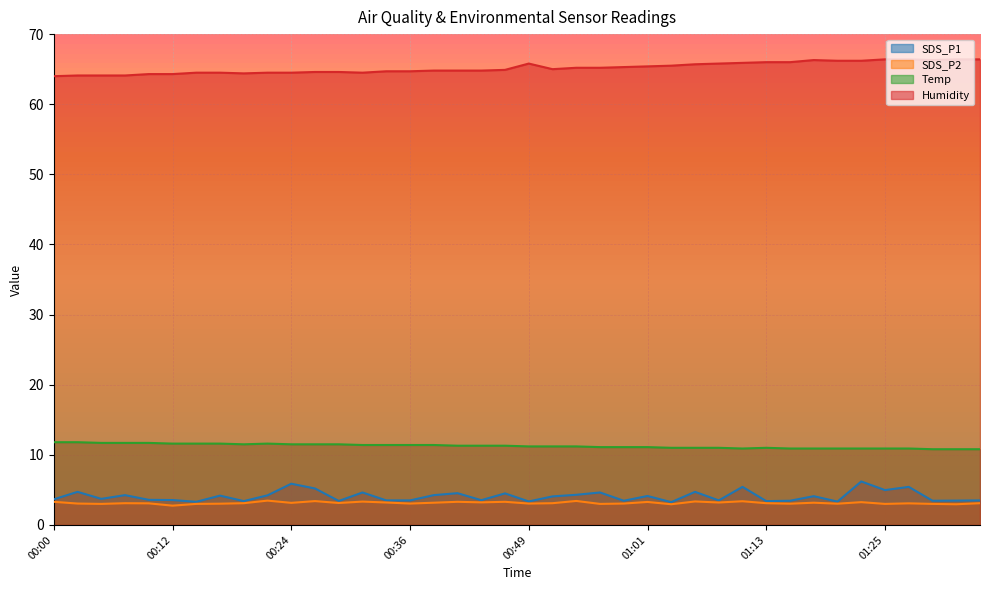

Between 00:19 and 00:24, which is larger?

00:24